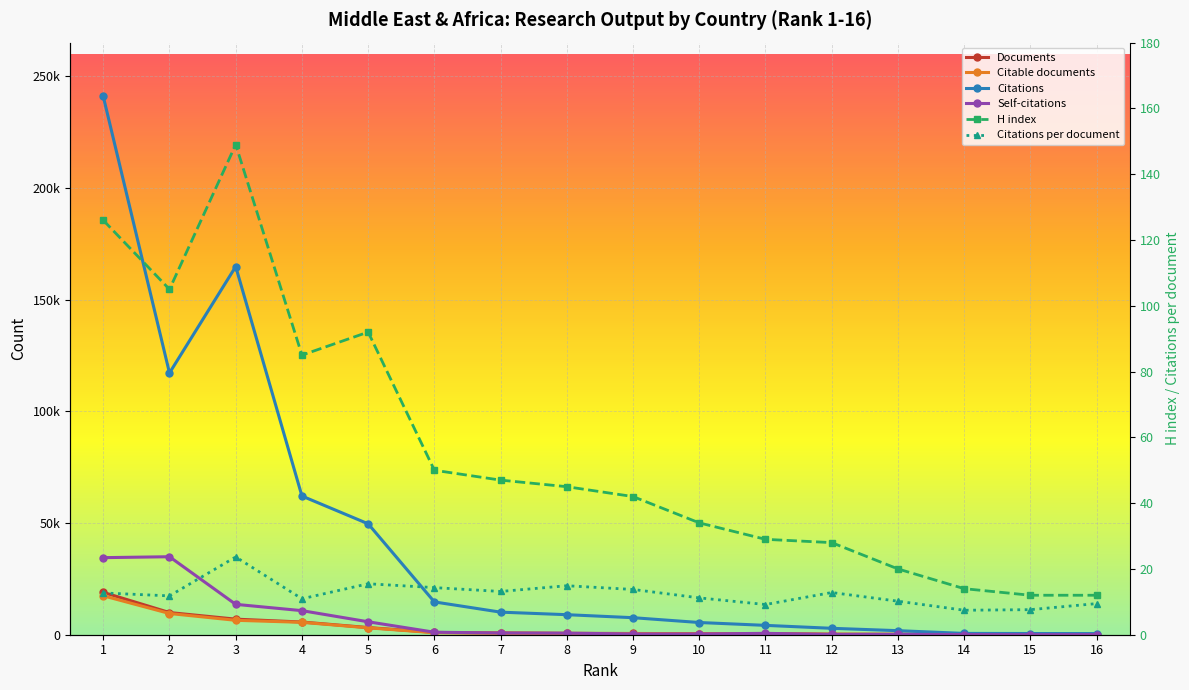

Reading left to right, what are all the values shown in this chart?

Documents: 18967.0	9923.0	6971.0	5681.0	3204.0	1025.0	768.0	602.0	554.0	488.0	456.0	224.0	178.0	79.0	71.0	54.0
Citable documents: 17420.0	9496.0	6452.0	5554.0	3089.0	910.0	717.0	583.0	521.0	465.0	444.0	206.0	174.0	76.0	68.0	54.0
Citations: 240916.0	117148.0	164764.0	62068.0	49641.0	14682.0	10101.0	8966.0	7623.0	5466.0	4187.0	2874.0	1813.0	588.0	541.0	511.0
Self-citations: 34494.0	34905.0	13592.0	10774.0	5791.0	1116.0	785.0	695.0	346.0	340.0	615.0	139.0	171.0	83.0	18.0	52.0
H index: 126.0	105.0	149.0	85.0	92.0	50.0	47.0	45.0	42.0	34.0	29.0	28.0	20.0	14.0	12.0	12.0
Citations per document: 12.7	11.8	23.6	10.9	15.5	14.3	13.2	14.9	13.8	11.2	9.2	12.8	10.2	7.4	7.6	9.5